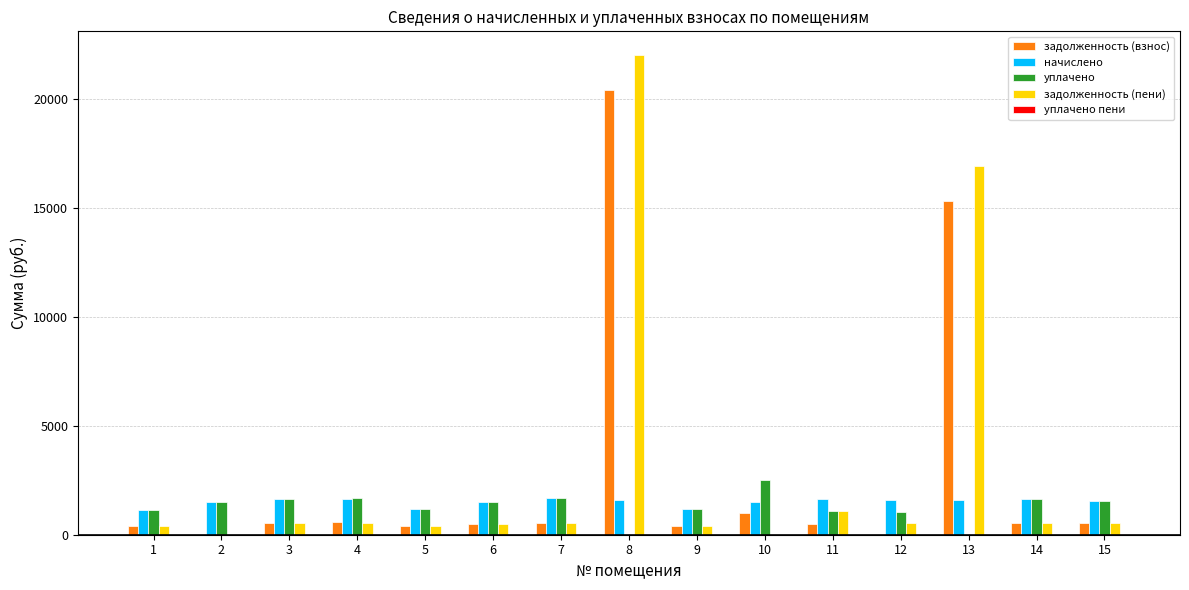

The value of начислено at 9 is 476.5. True or false?

False